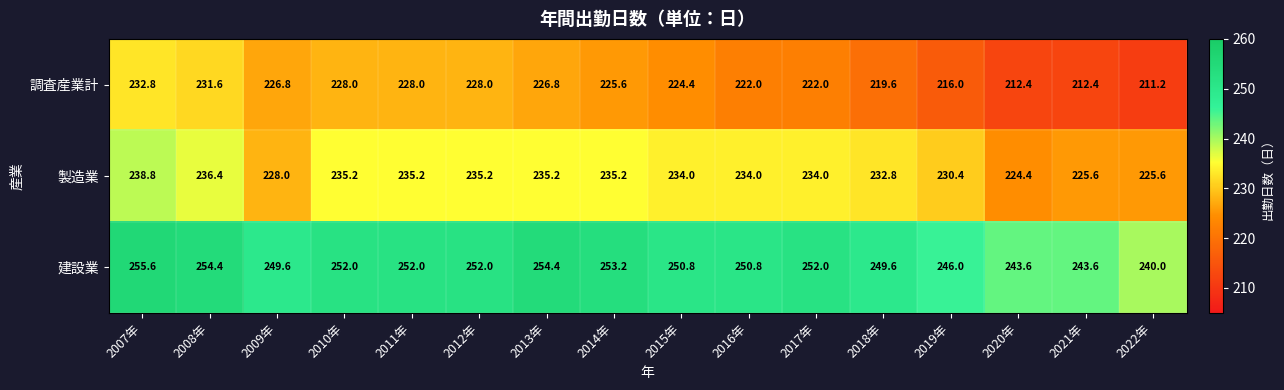

At which category does the chart reach its peak across all series?

2007年